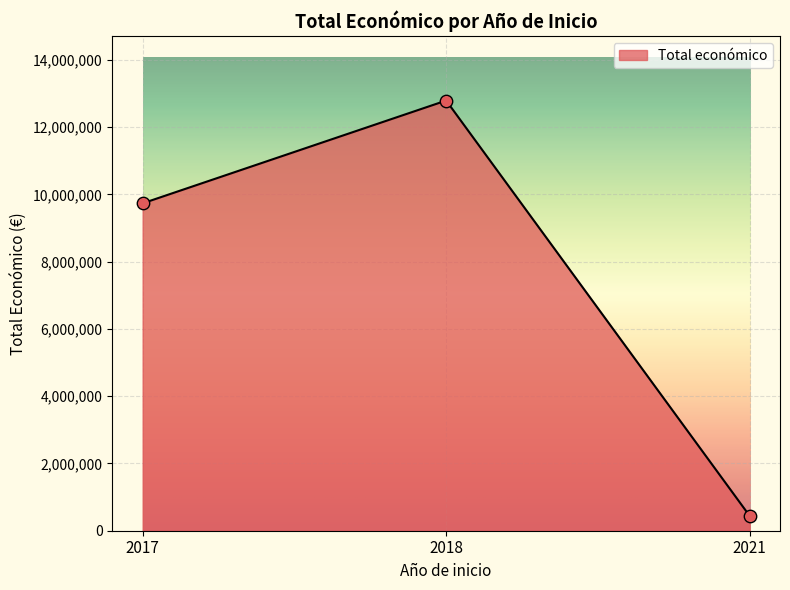

Approximately how many times larger is the value at 2018 compared to 2017?

1.3